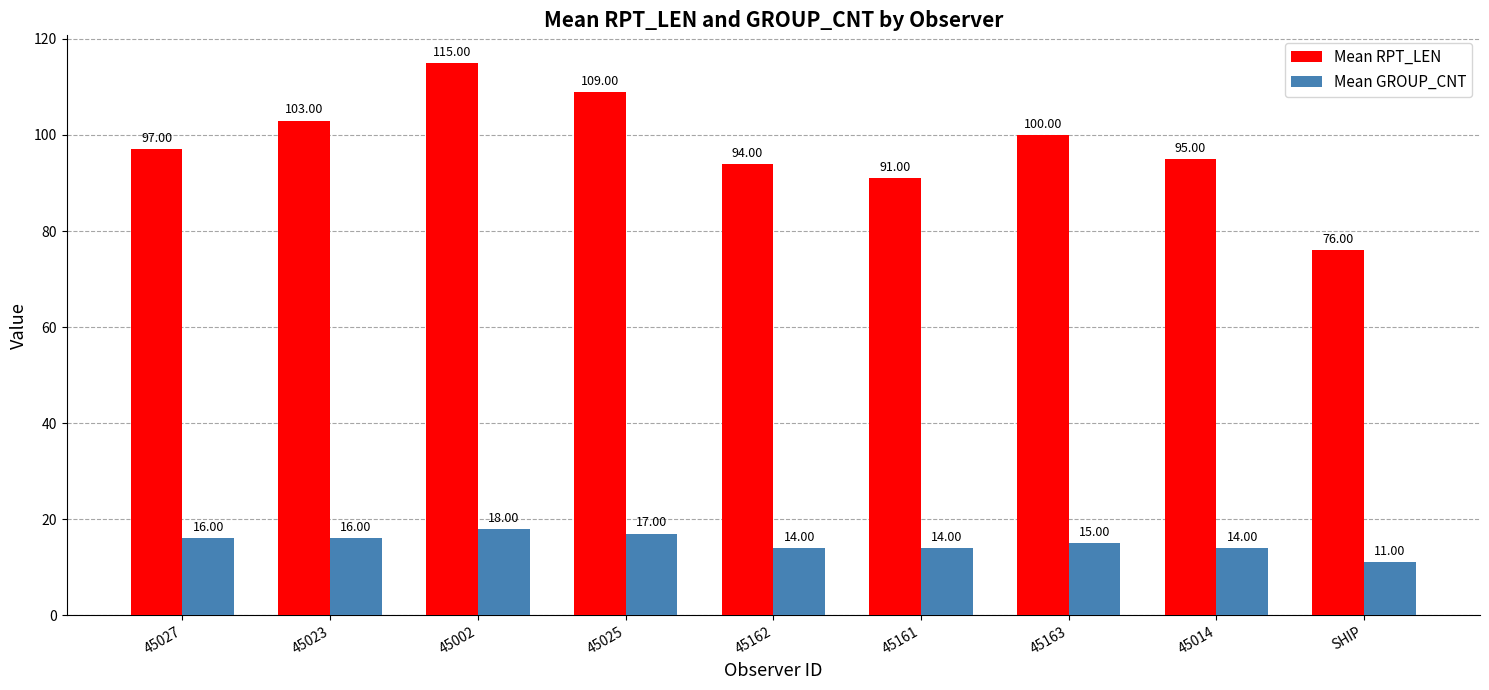

The Mean RPT_LEN series shows 97 at 45027. True or false?

True